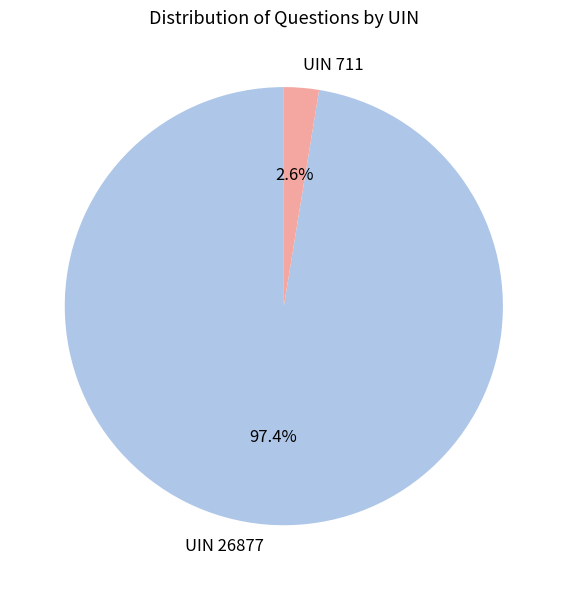

Rank the categories by value from lowest to highest.

UIN 711, UIN 26877